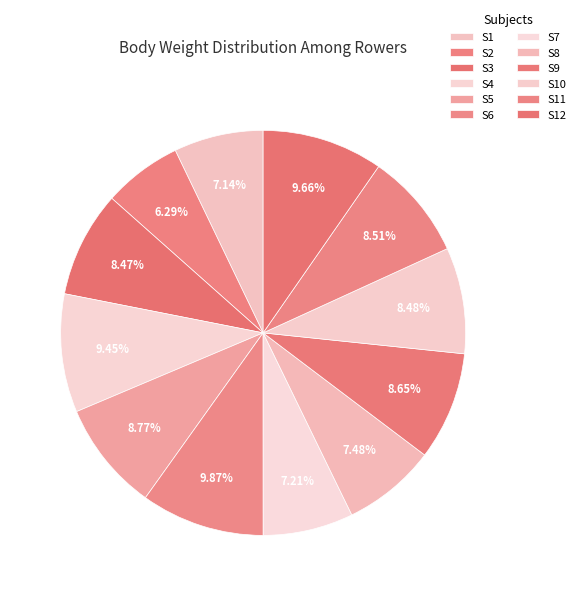

How many slices are in this pie chart?

12